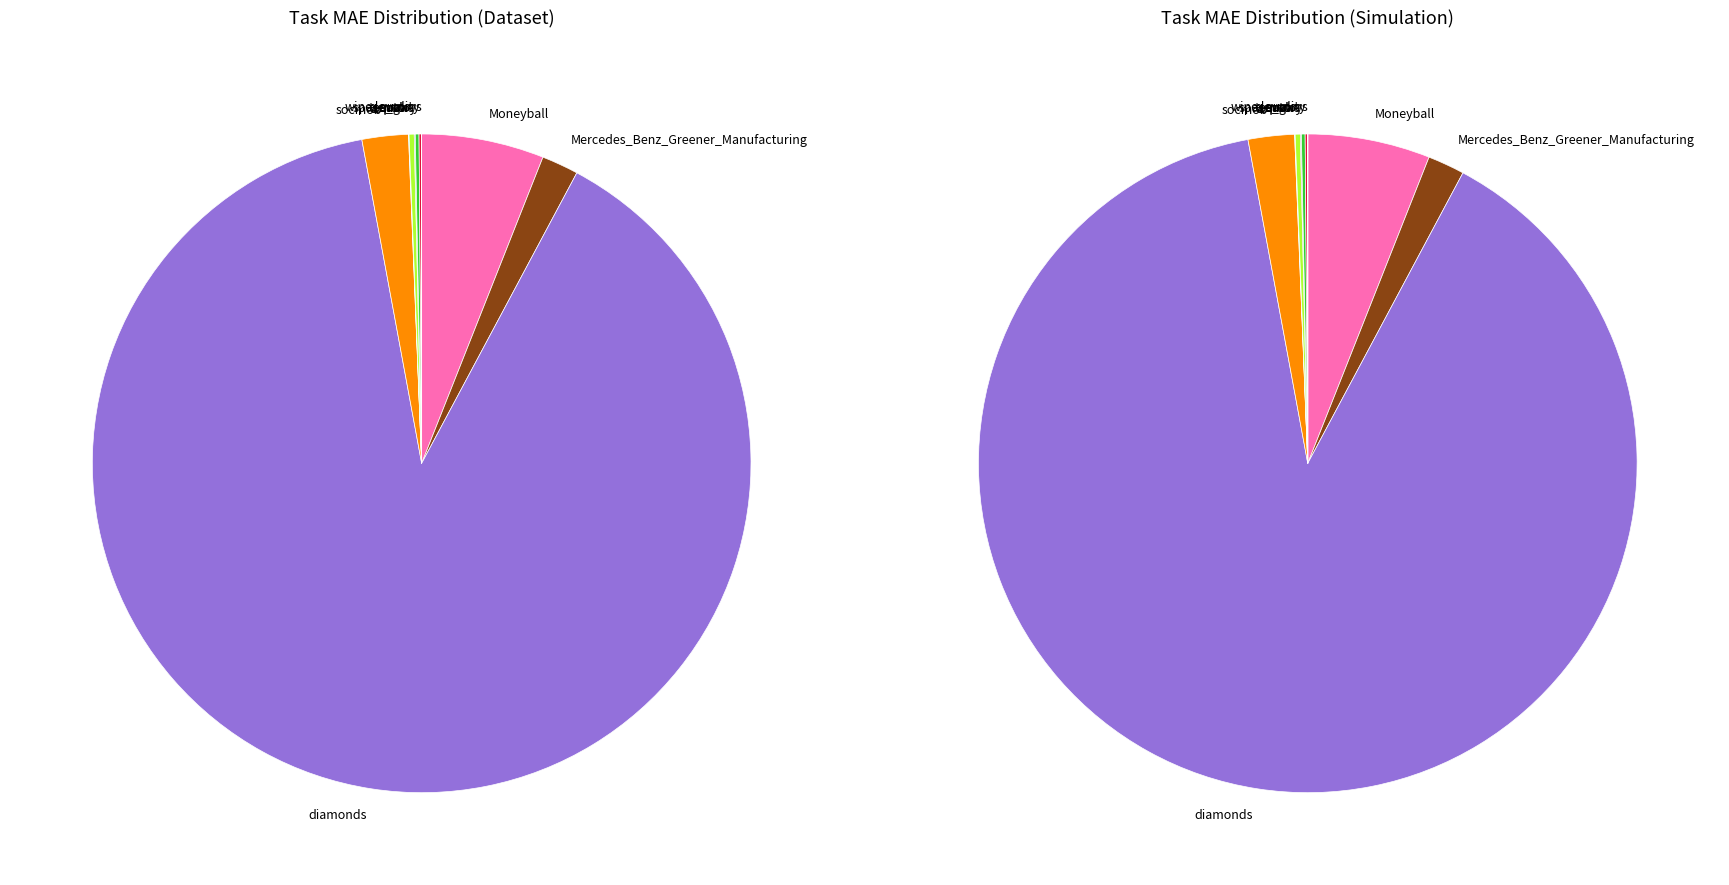

What percentage is the 3 slice, to the nearest percent?

3%